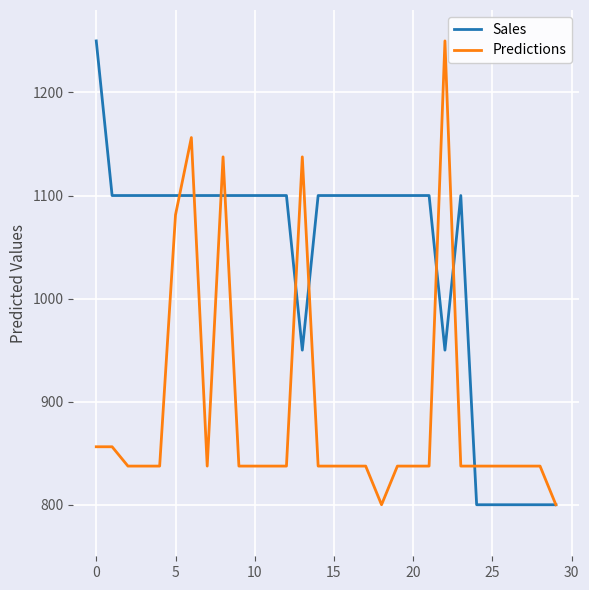

List the series in order of their overall mean, highest first.

Sales, Predictions